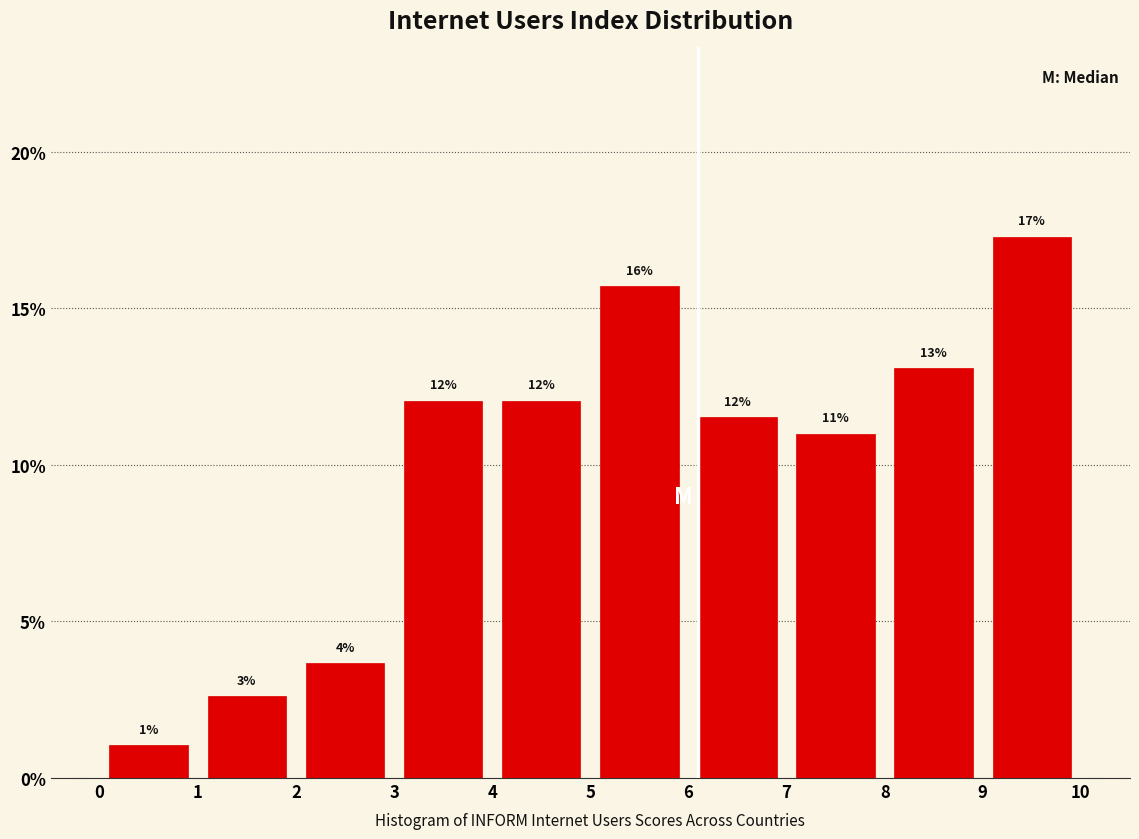

Which range on the x-axis has the tallest bar?

9 to 10